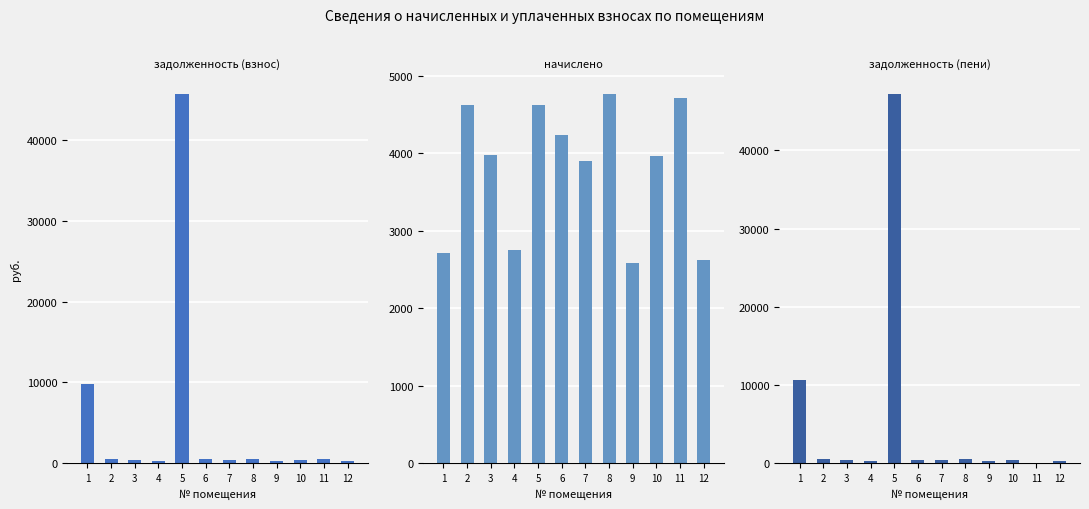

List the labels in order of задолженность (пени) value, largest first.

5, 1, 8, 2, 6, 3, 10, 7, 4, 12, 9, 11